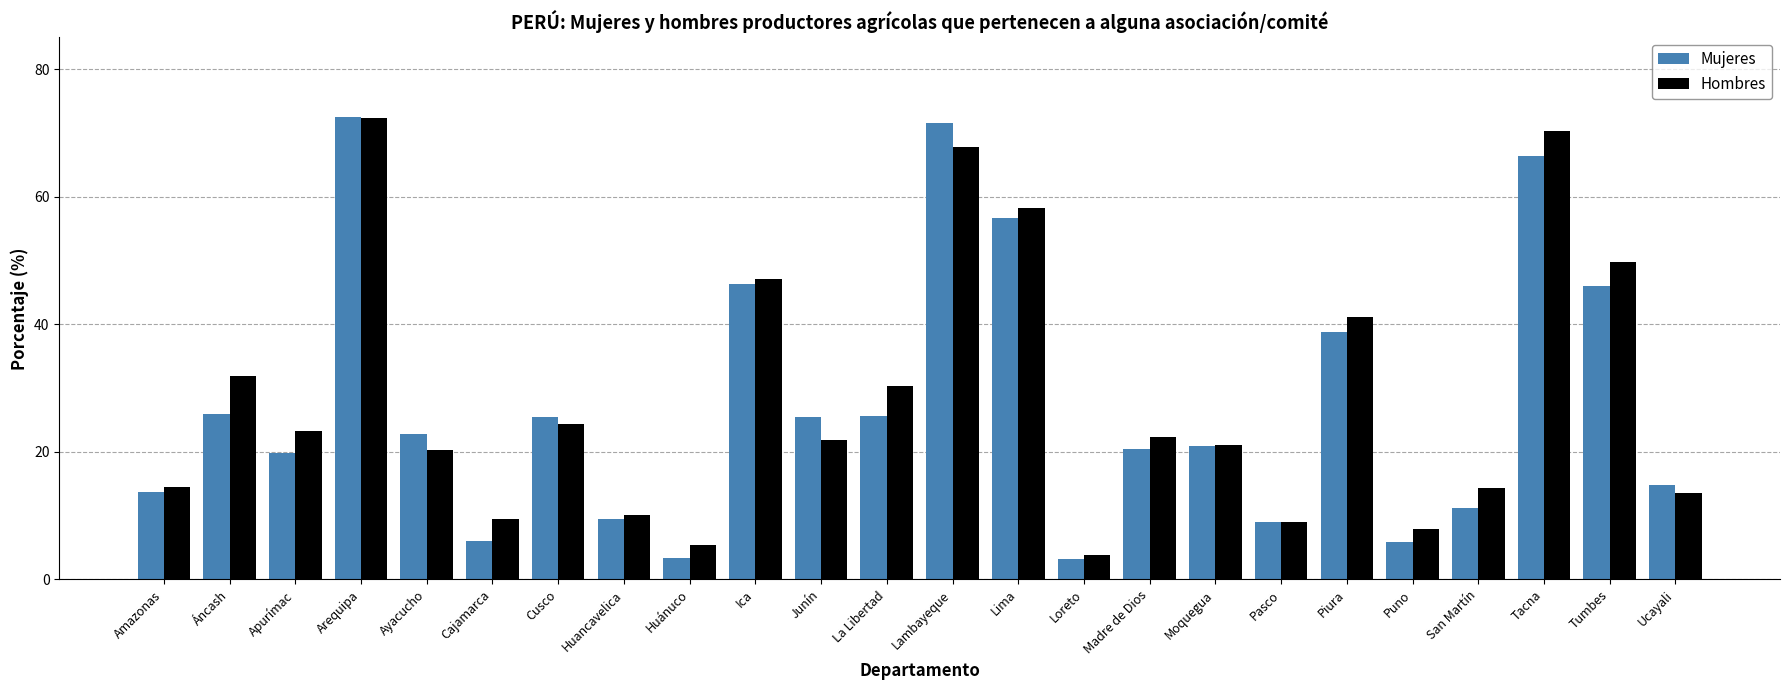

Between Lima and Tumbes, which series saw the biggest shift?

Mujeres